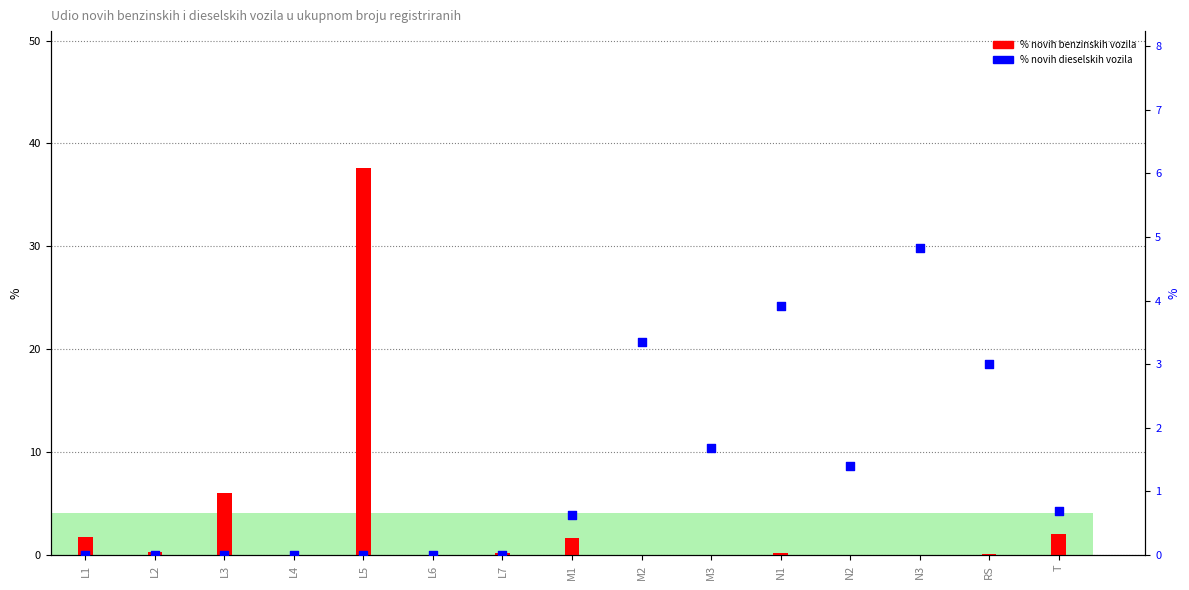

At how many categories does at least one series exceed 12?

1